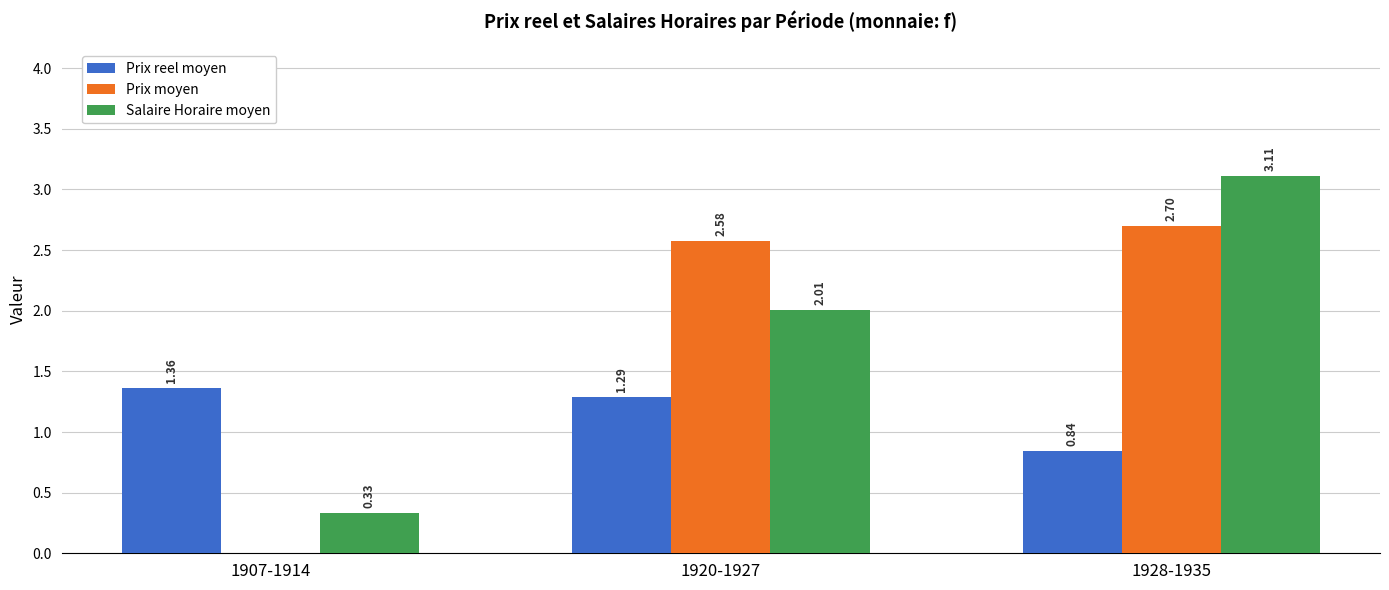

Which series has the largest total across all categories?

Salaire Horaire moyen